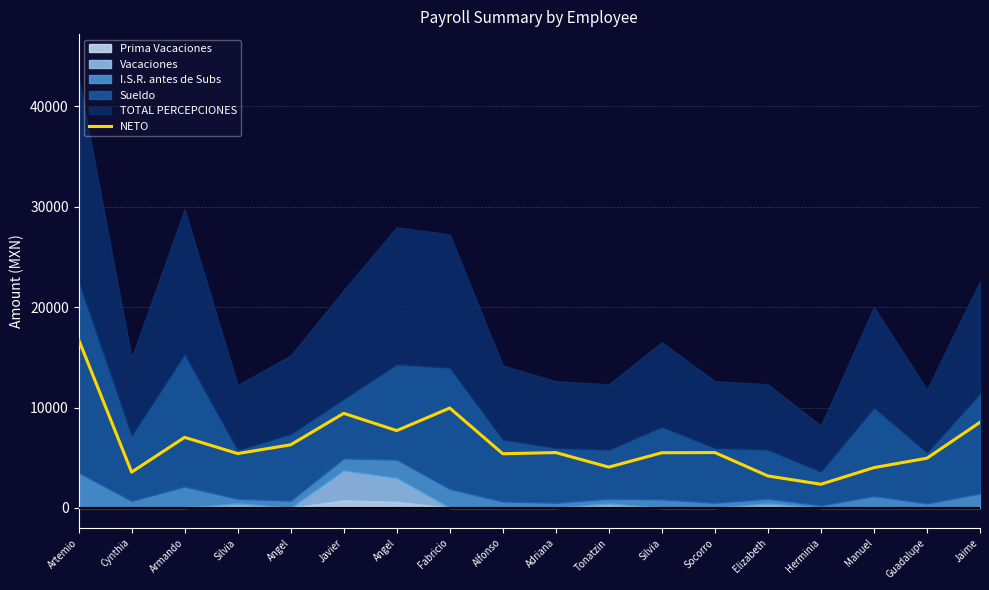

How many lines are shown in the chart?

1